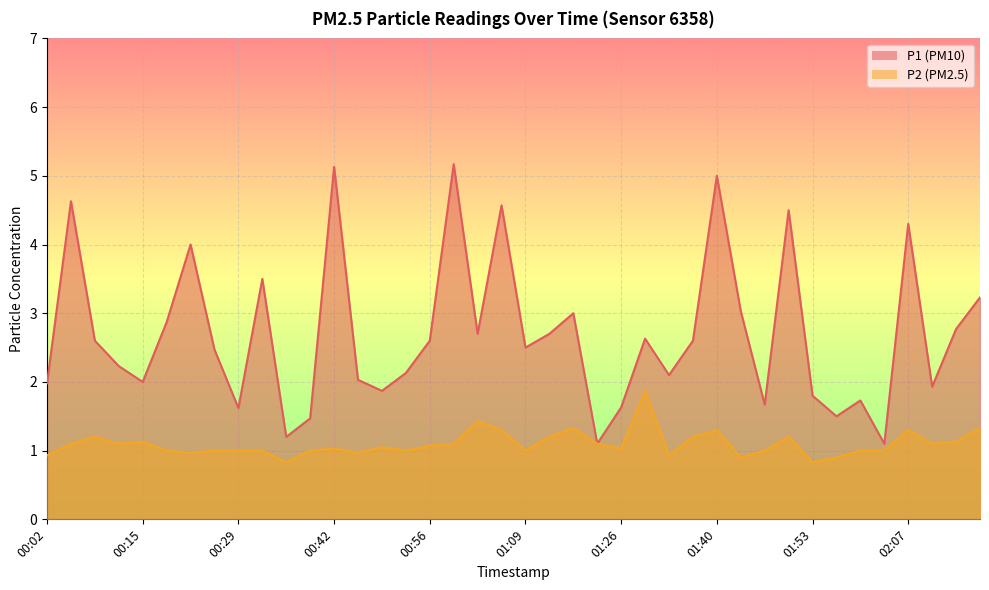

What is the smallest value displayed?

0.8